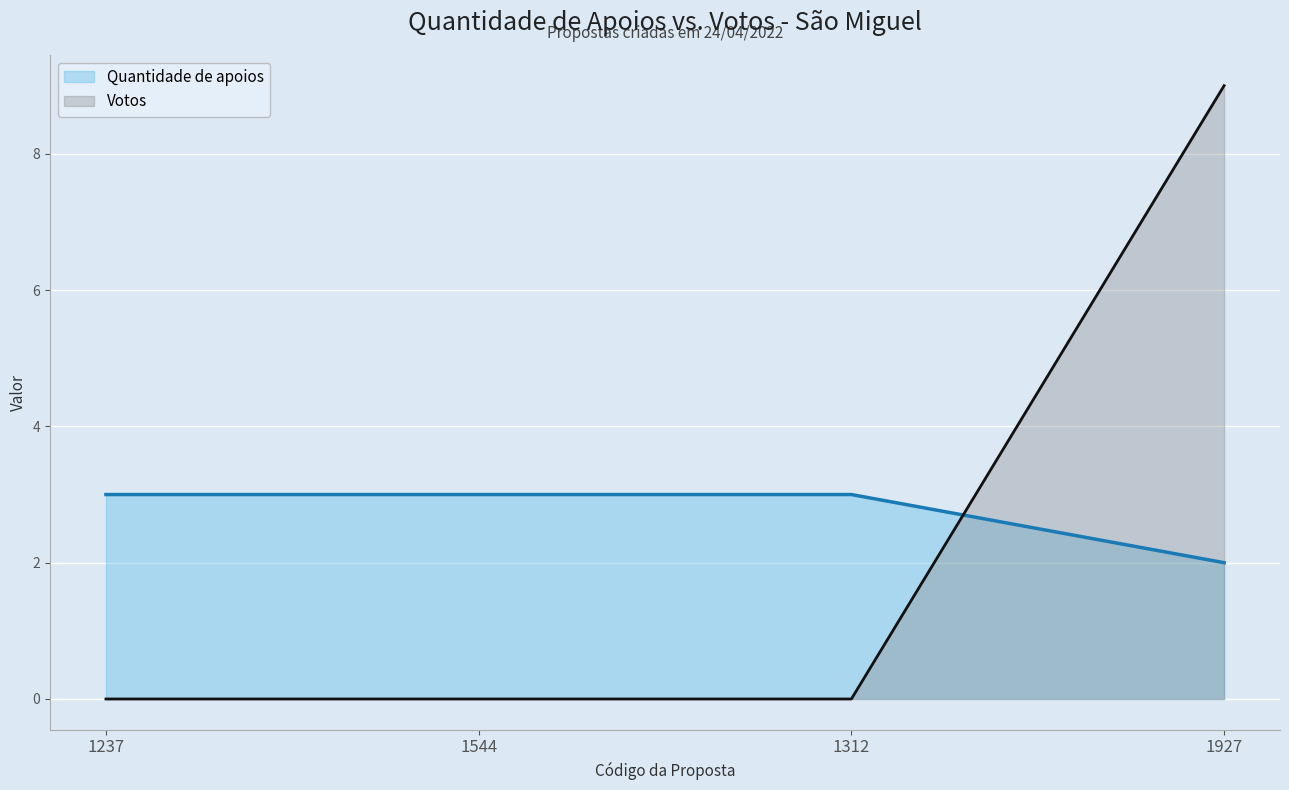

How many lines are shown in the chart?

2